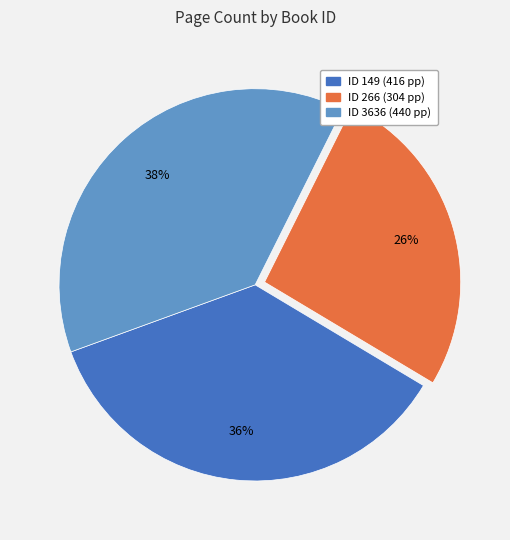

To the nearest percent, what is the difference between the largest and smallest slice percentages?

12%